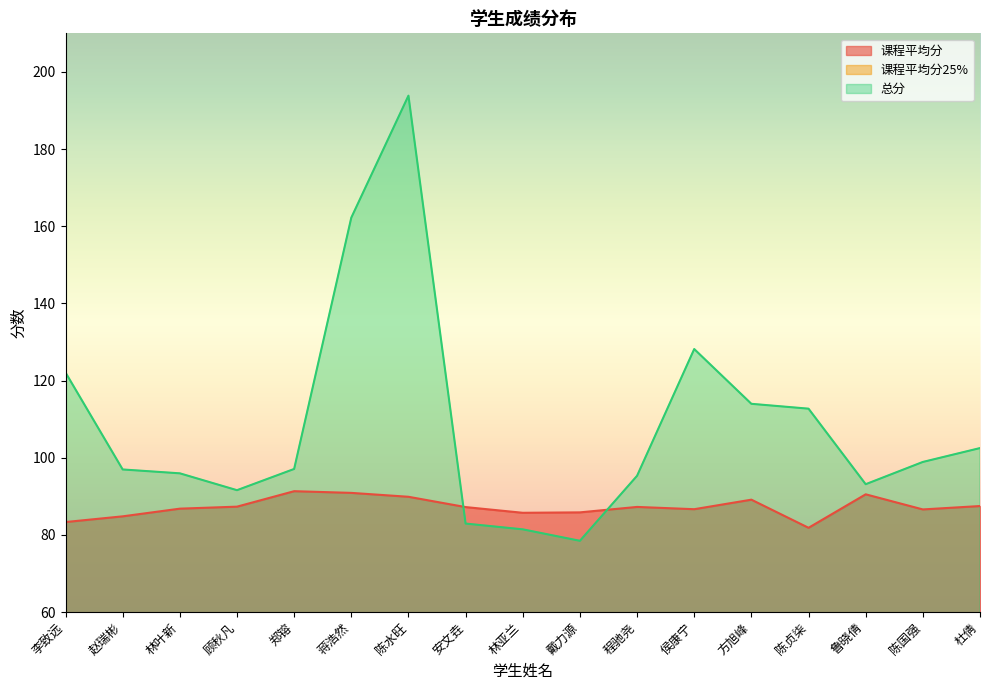

In 课程平均分25%, how many points are higher than both neighbors (excluding endpoints)?

4